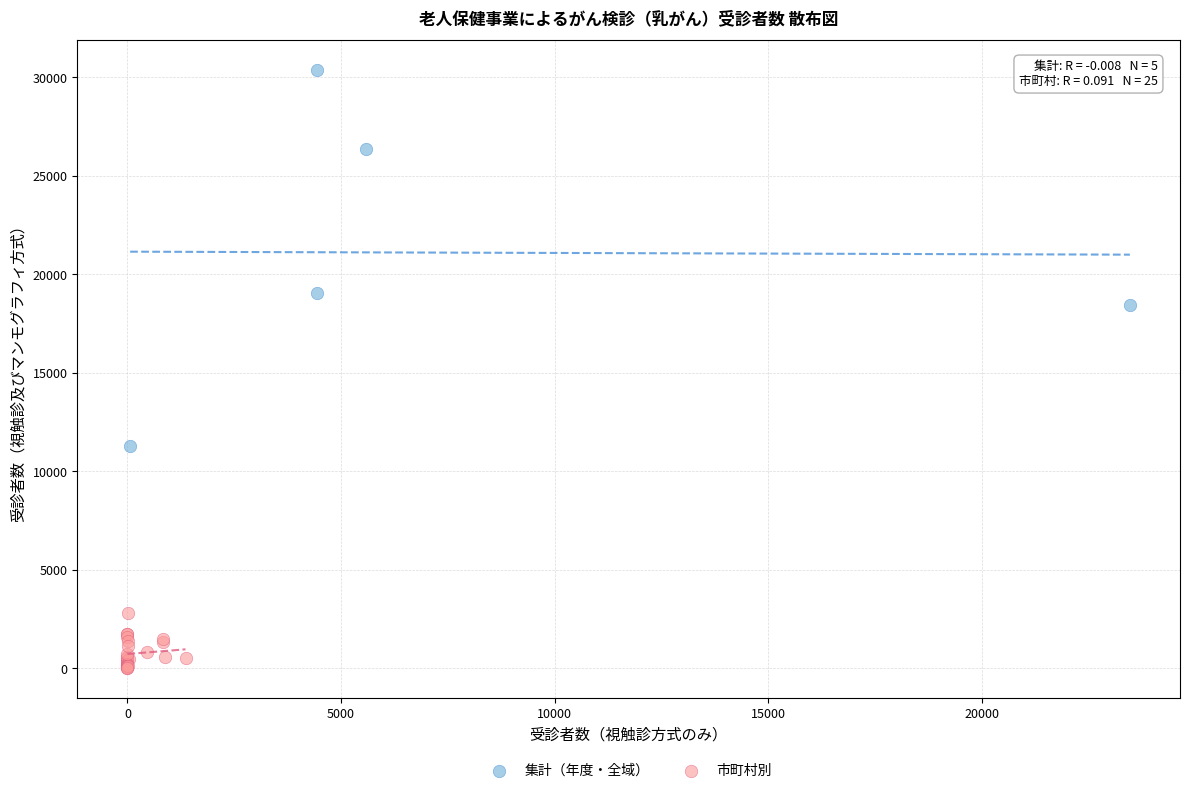

Which series contains the highest Y value?

集計（年度・全域）